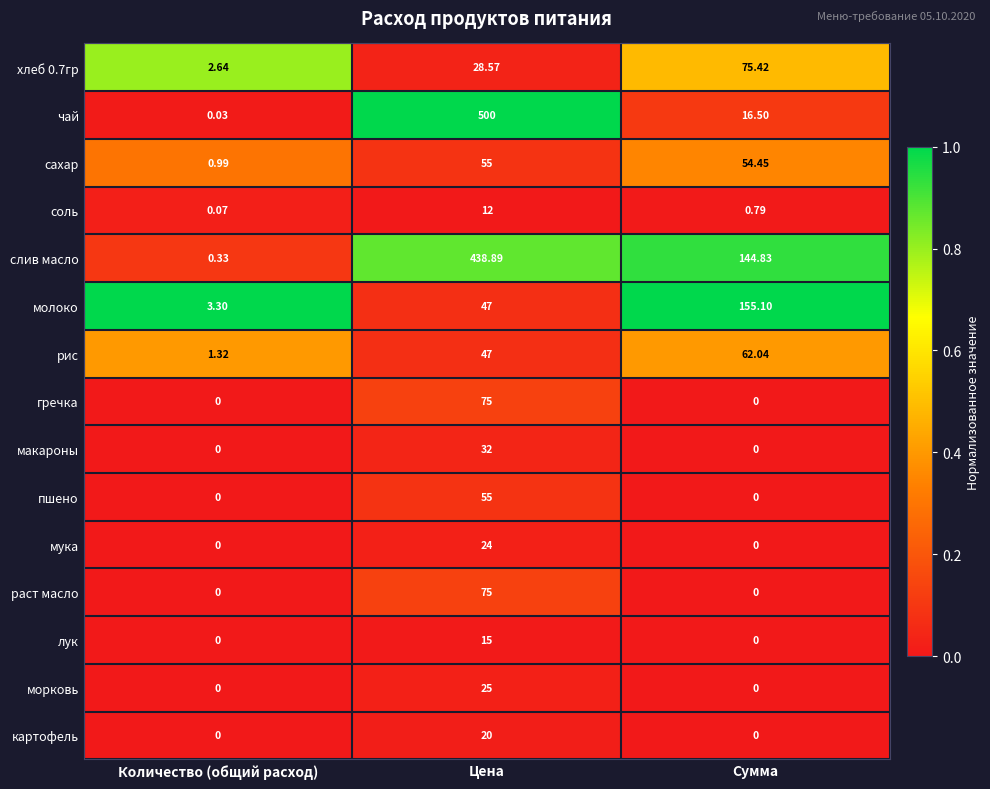

Which series has the largest total across all categories?

слив масло